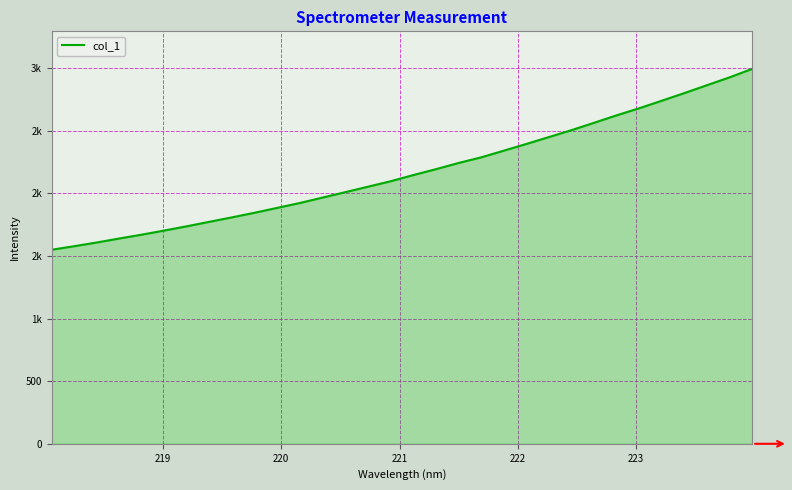

Reading right to left, extract all data points from this chart.

2994.1	2926.3	2863.8	2801.0	2739.9	2679.8	2623.3	2563.6	2504.8	2449.5	2394.6	2340.8	2287.5	2242.6	2193.2	2146.2	2096.9	2053.5	2009.9	1967.2	1923.9	1884.9	1846.0	1809.2	1773.6	1737.8	1703.6	1670.6	1639.7	1607.7	1577.8	1549.7